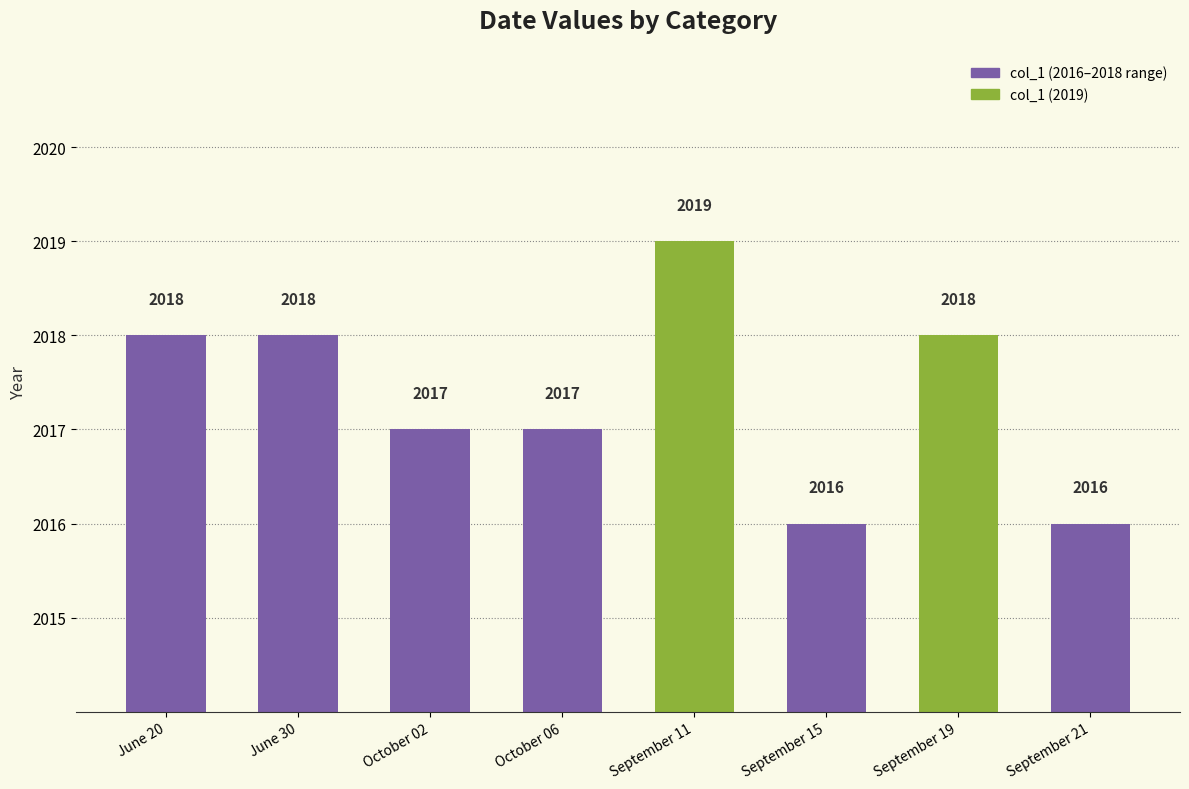

Approximately how many times larger is the value at September 21 compared to June 30?

1.0